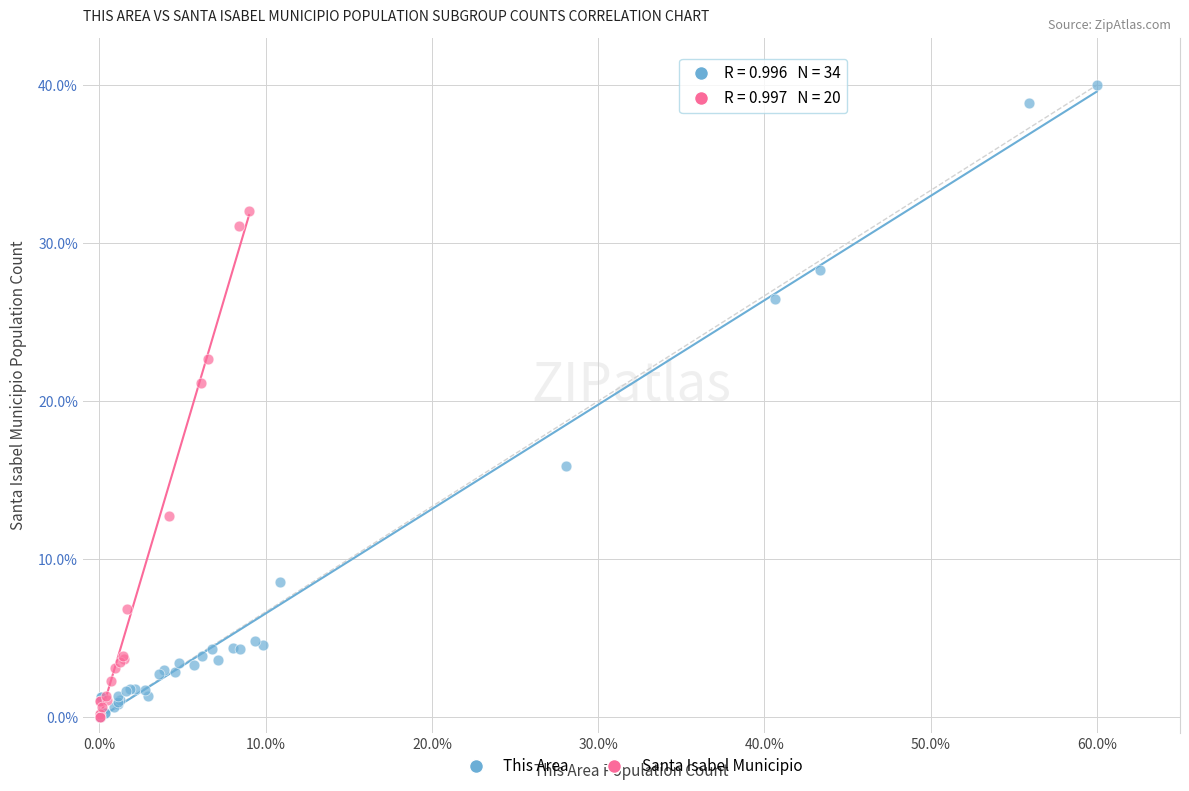

Which series reaches the maximum Y coordinate?

This Area